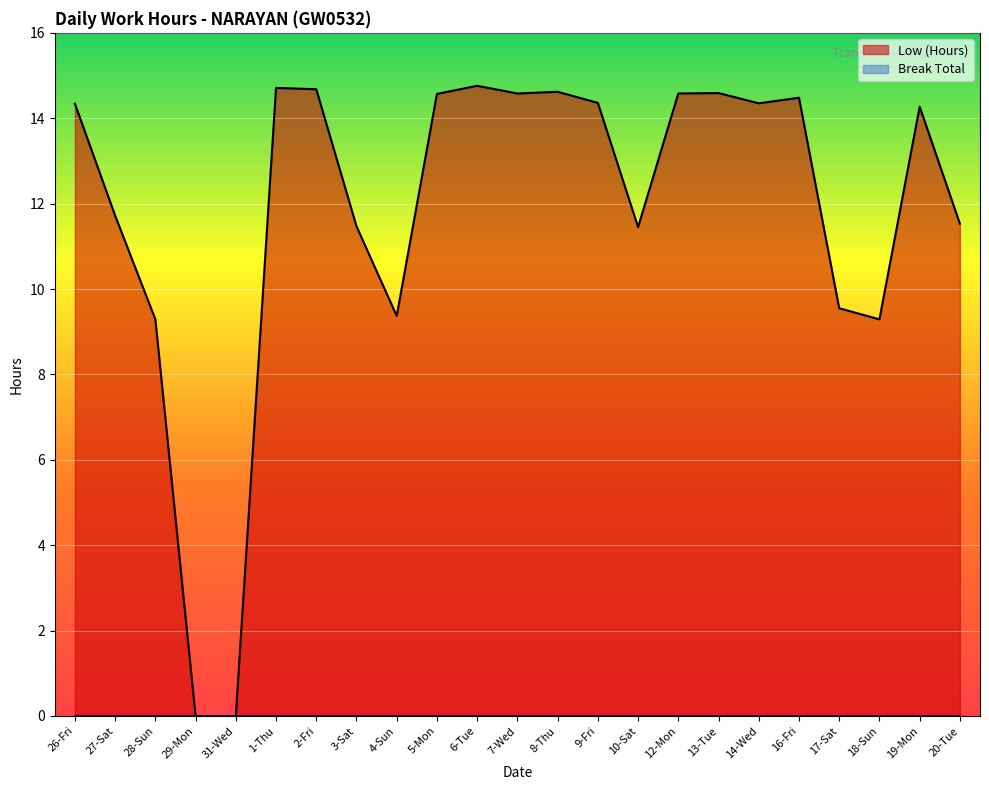

Where is the first local maximum for Low (Hours)?

1-Thu